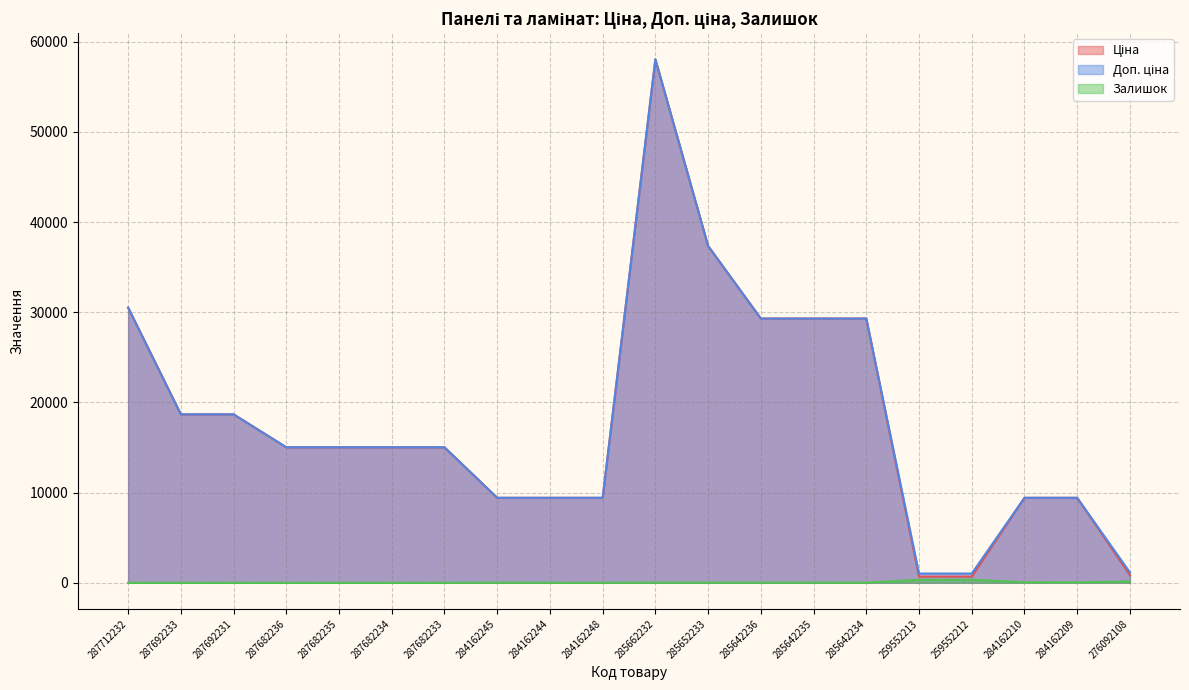

What is the value of the Залишок point at the 20th from the left?

144.0